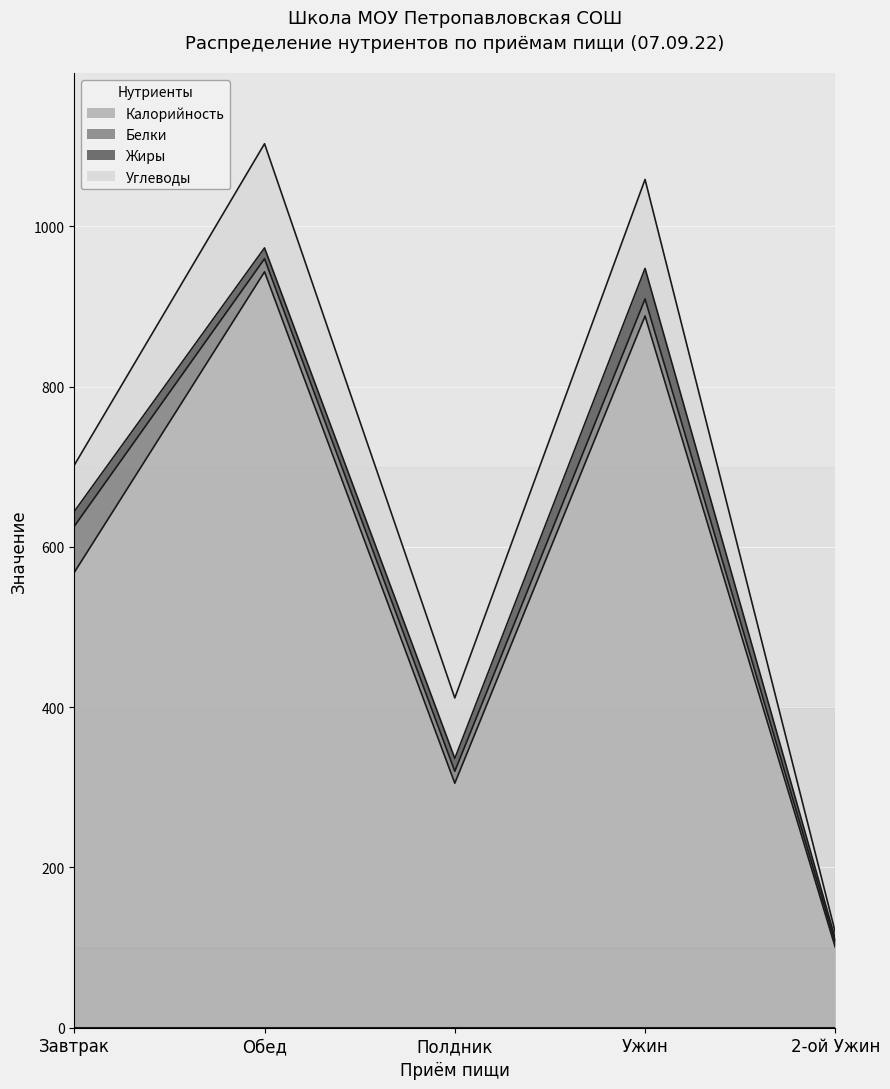

Which series has the widest spread of values?

Калорийность